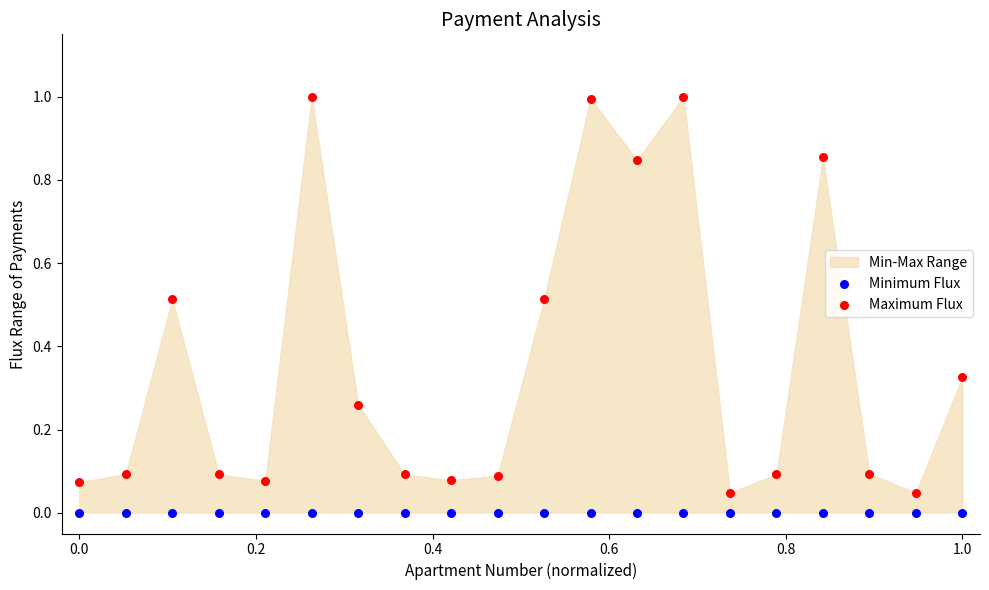

Which series contains the highest Y value?

Maximum Flux